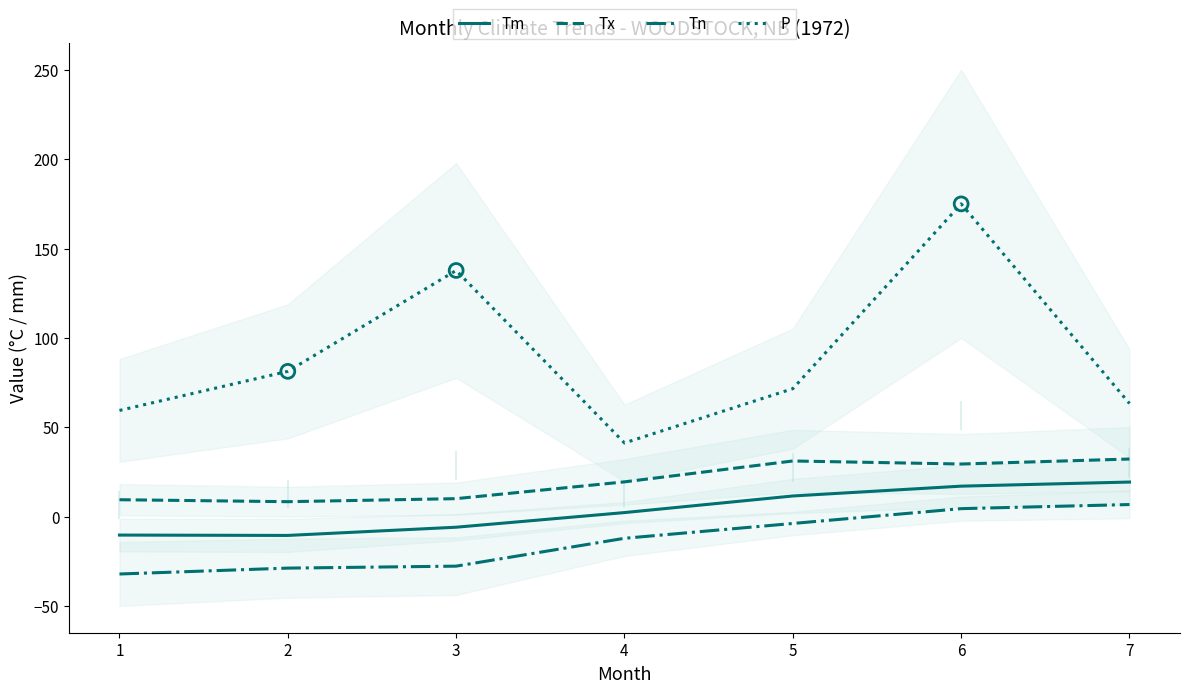

At how many categories does at least one series exceed 161?

1